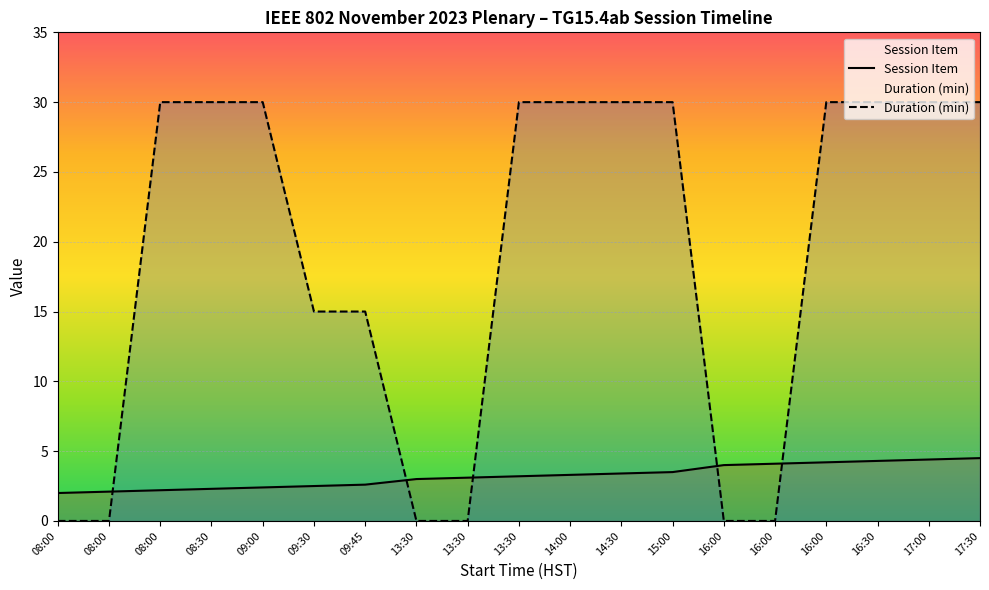

List the labels in order of Duration (min) value, smallest first.

08:00, 08:00, 13:30, 13:30, 16:00, 16:00, 09:30, 09:45, 08:00, 08:30, 09:00, 13:30, 14:00, 14:30, 15:00, 16:00, 16:30, 17:00, 17:30